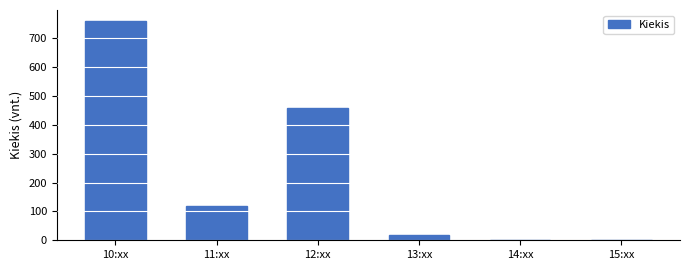

At which category does the chart reach its peak across all series?

10:xx